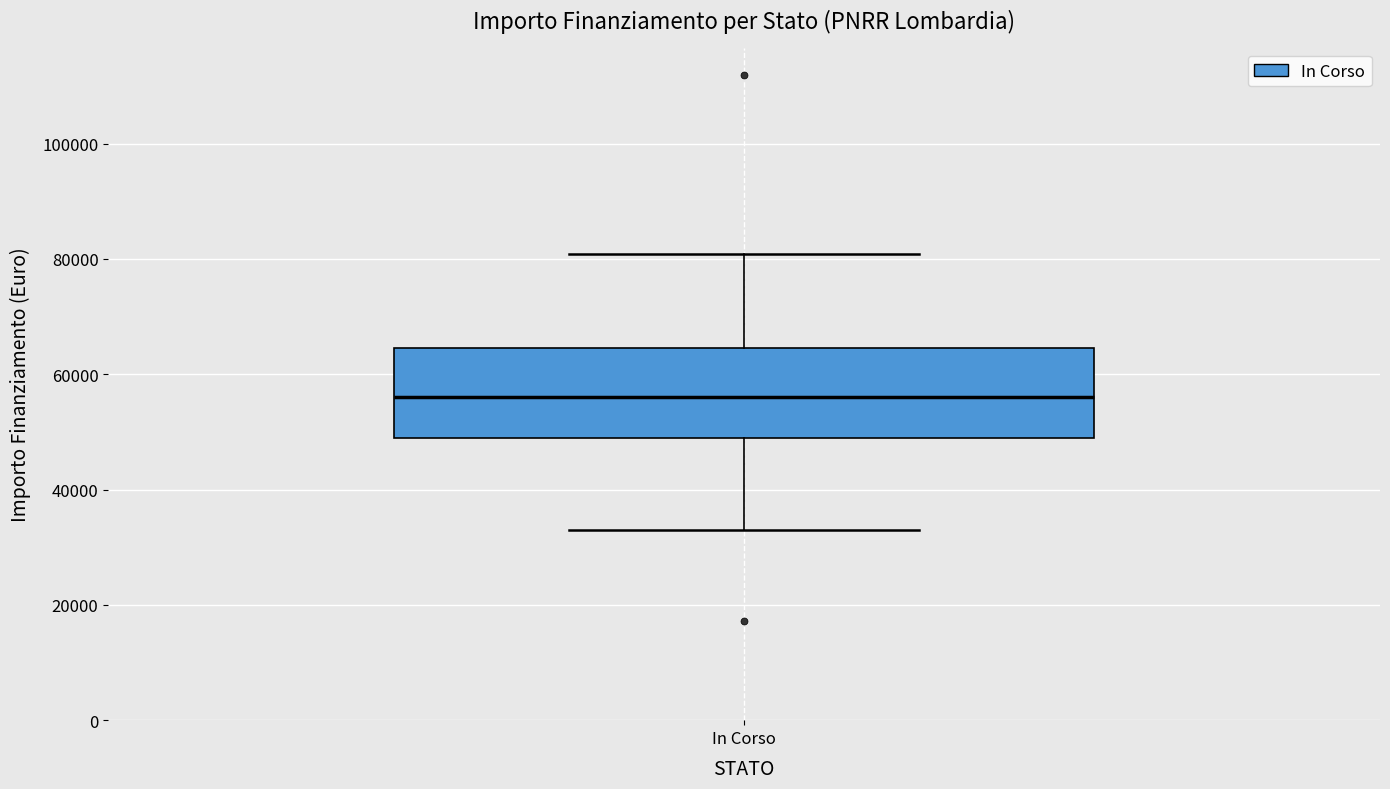

Where is the upper edge of the box for In Corso on the y-axis? The values are not printed on the chart, so give them approximately, as read against the axis.

64000